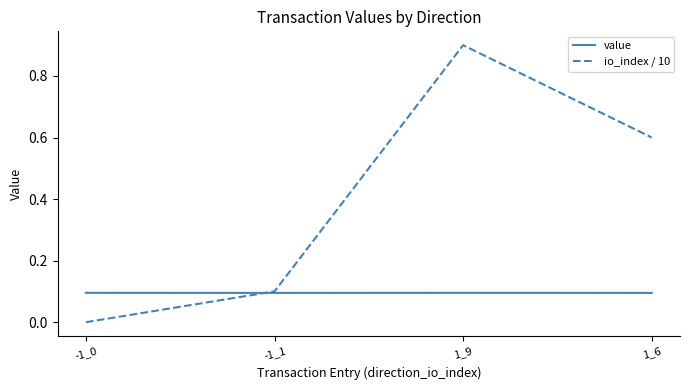

Where is the first local maximum for io_index / 10?

1_9